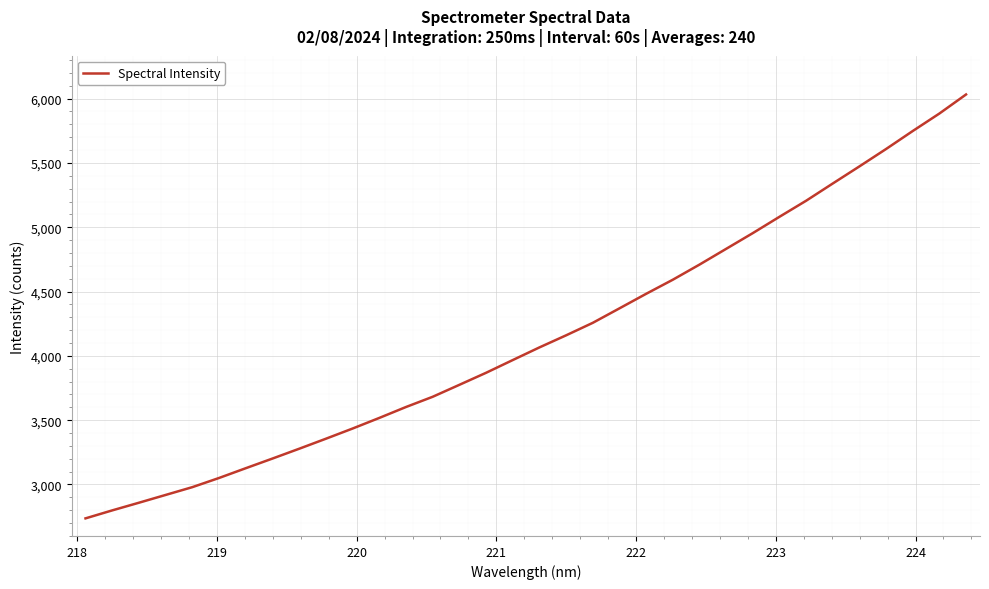

How many lines are shown in the chart?

1